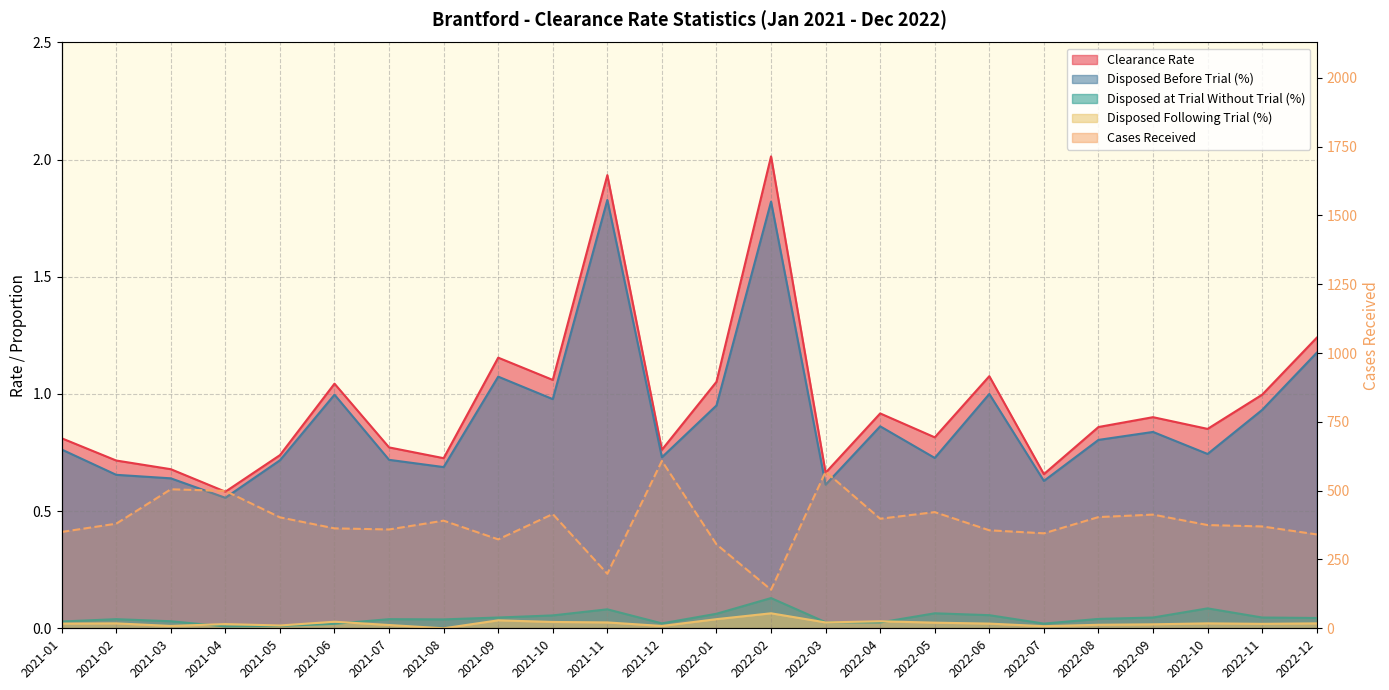

Where is Clearance Rate nearest to the value 1?

2022-11